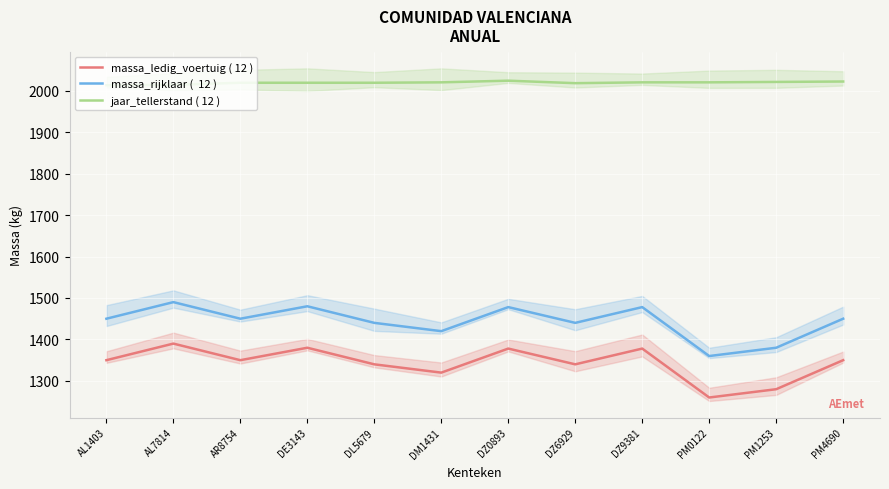

Where is the first local maximum for massa_ledig_voertuig ( 12 )?

AL7814